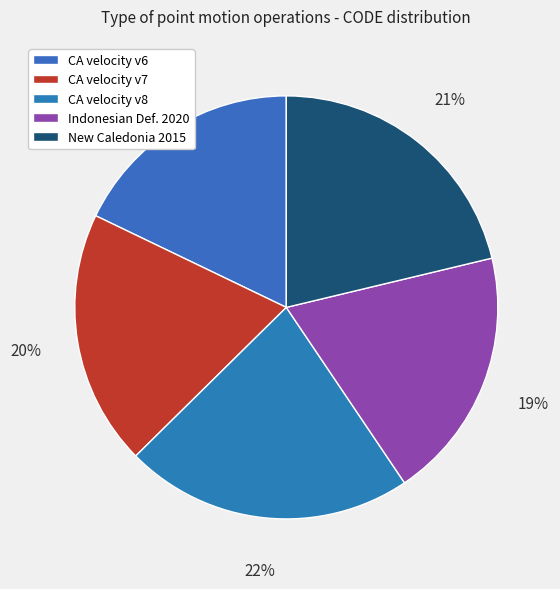

What is the largest slice in the pie chart?

Canada velocity grid v8